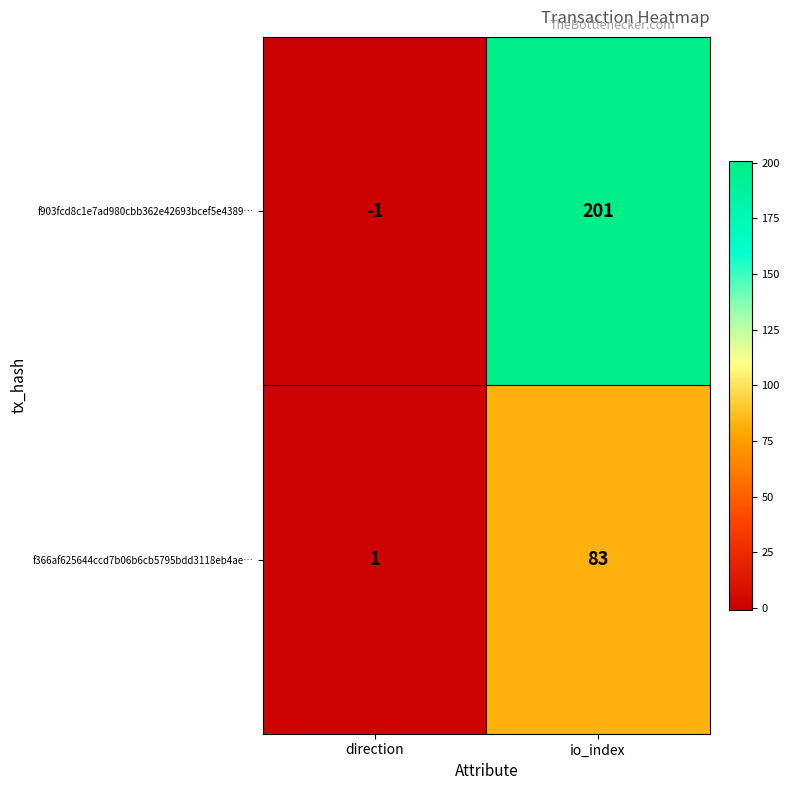

Reading left to right, list all the values displayed in this chart.

f903fcd8c1e7ad980cbb362e42693bcef5e4389…: direction=-1	io_index=201
f366af625644ccd7b06b6cb5795bdd3118eb4ae…: direction=1	io_index=83